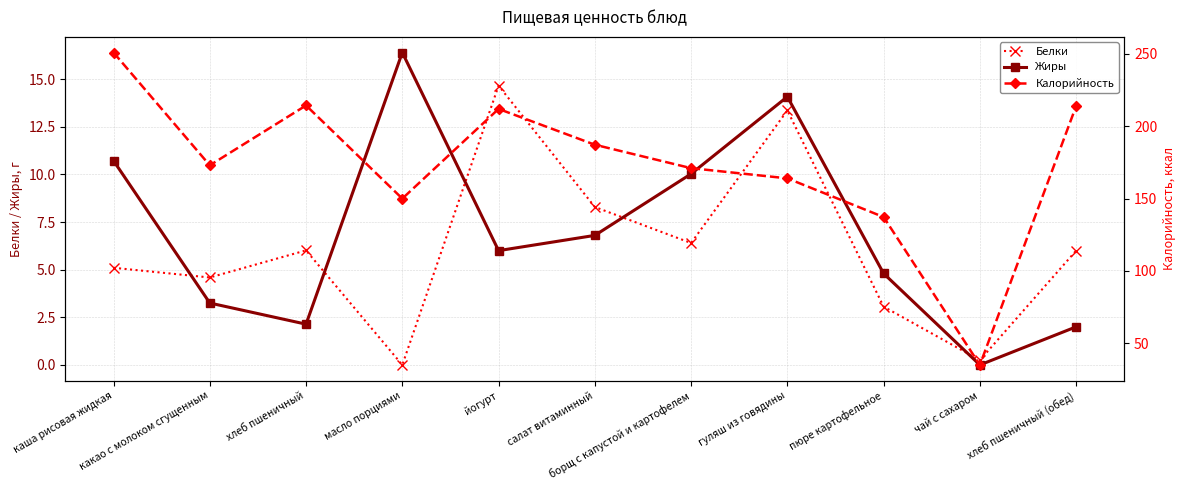

Reading right to left, transcribe all the data shown in this chart.

Белки: хлеб пшеничный (обед)=6.0	чай с сахаром=0.2	пюре картофельное=3.1	гуляш из говядины=13.4	борщ с капустой и картофелем=6.4	салат витаминный=8.3	йогурт=14.7	масло порциями=0.0	хлеб пшеничный=6.0	какао с молоком сгущенным=4.6	каша рисовая жидкая=5.1
Жиры: хлеб пшеничный (обед)=2.0	чай с сахаром=0.0	пюре картофельное=4.8	гуляш из говядины=14.1	борщ с капустой и картофелем=10.0	салат витаминный=6.8	йогурт=6.0	масло порциями=16.4	хлеб пшеничный=2.1	какао с молоком сгущенным=3.2	каша рисовая жидкая=10.7
Калорийность: хлеб пшеничный (обед)=214.0	чай с сахаром=35.0	пюре картофельное=137.2	гуляш из говядины=164.0	борщ с капустой и картофелем=171.0	салат витаминный=187.2	йогурт=212.0	масло порциями=150.0	хлеб пшеничный=214.4	какао с молоком сгущенным=173.0	каша рисовая жидкая=251.0